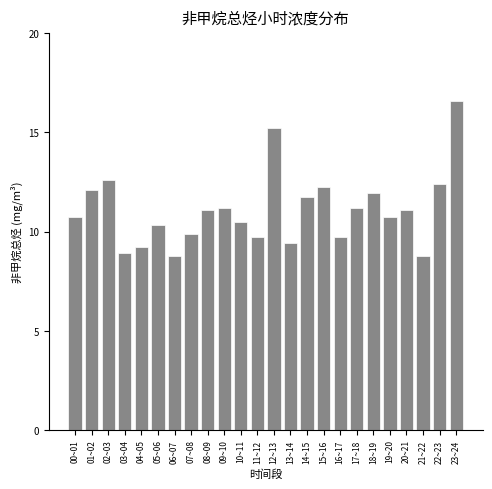

Reading left to right, what are all the values shown in this chart?

10.7	12.1	12.6	8.9	9.2	10.3	8.8	9.9	11.1	11.2	10.5	9.7	15.2	9.4	11.7	12.2	9.7	11.2	11.9	10.7	11.1	8.8	12.4	16.6